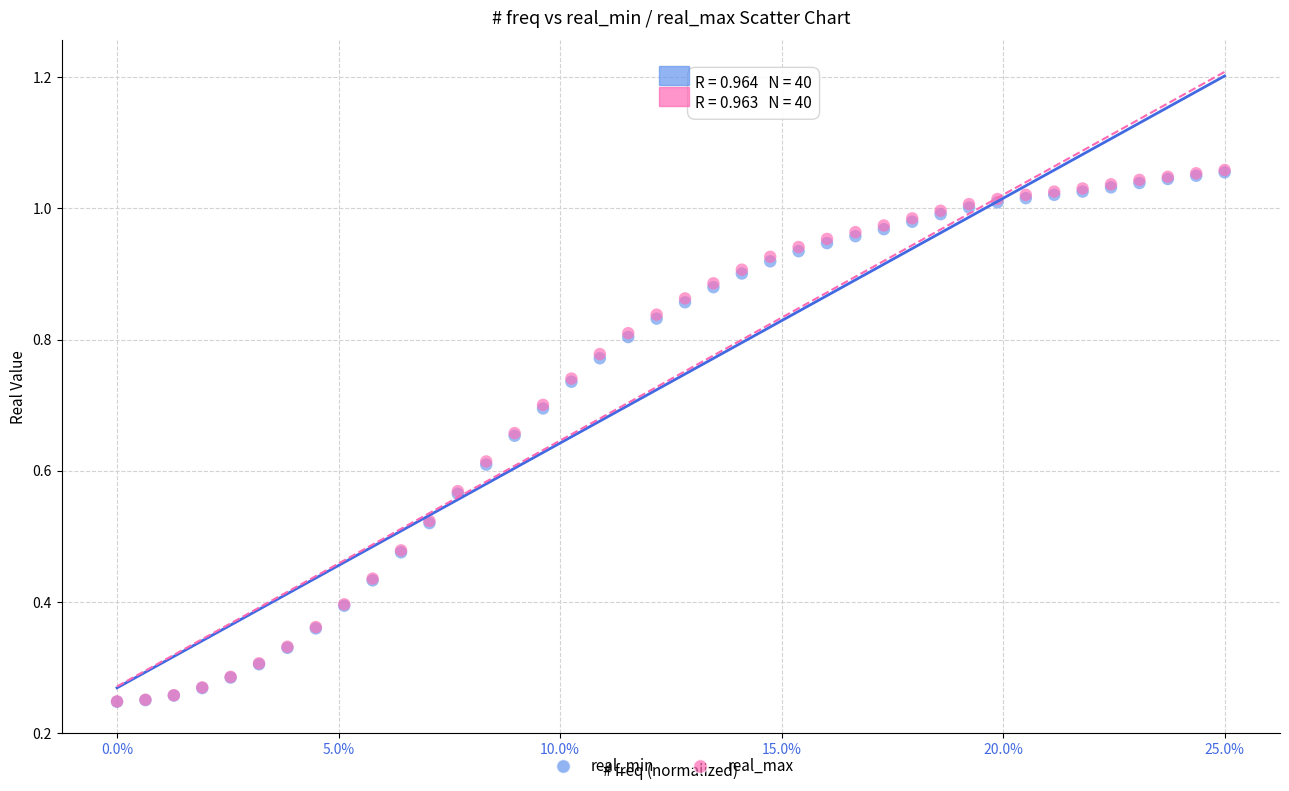

Which series has the widest spread of Y values?

real_max